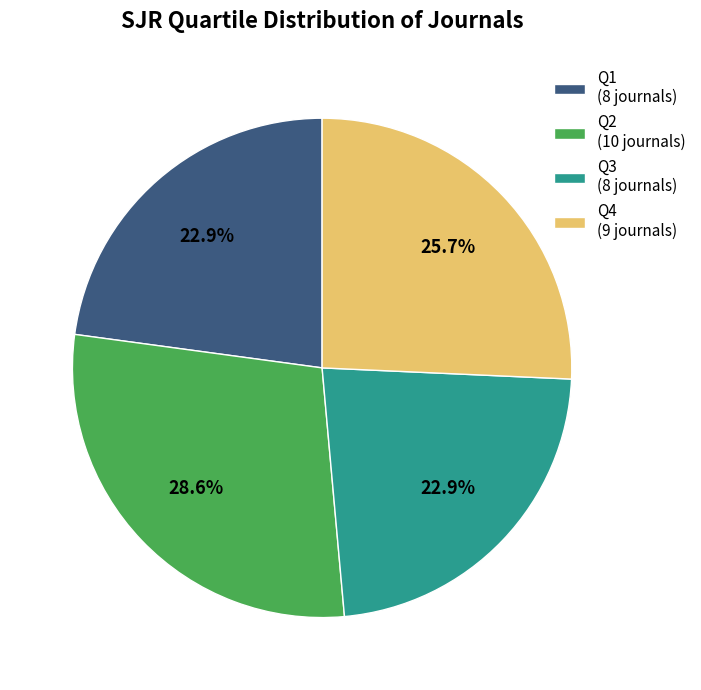

Between Q1 and Q4, which is larger?

Q4